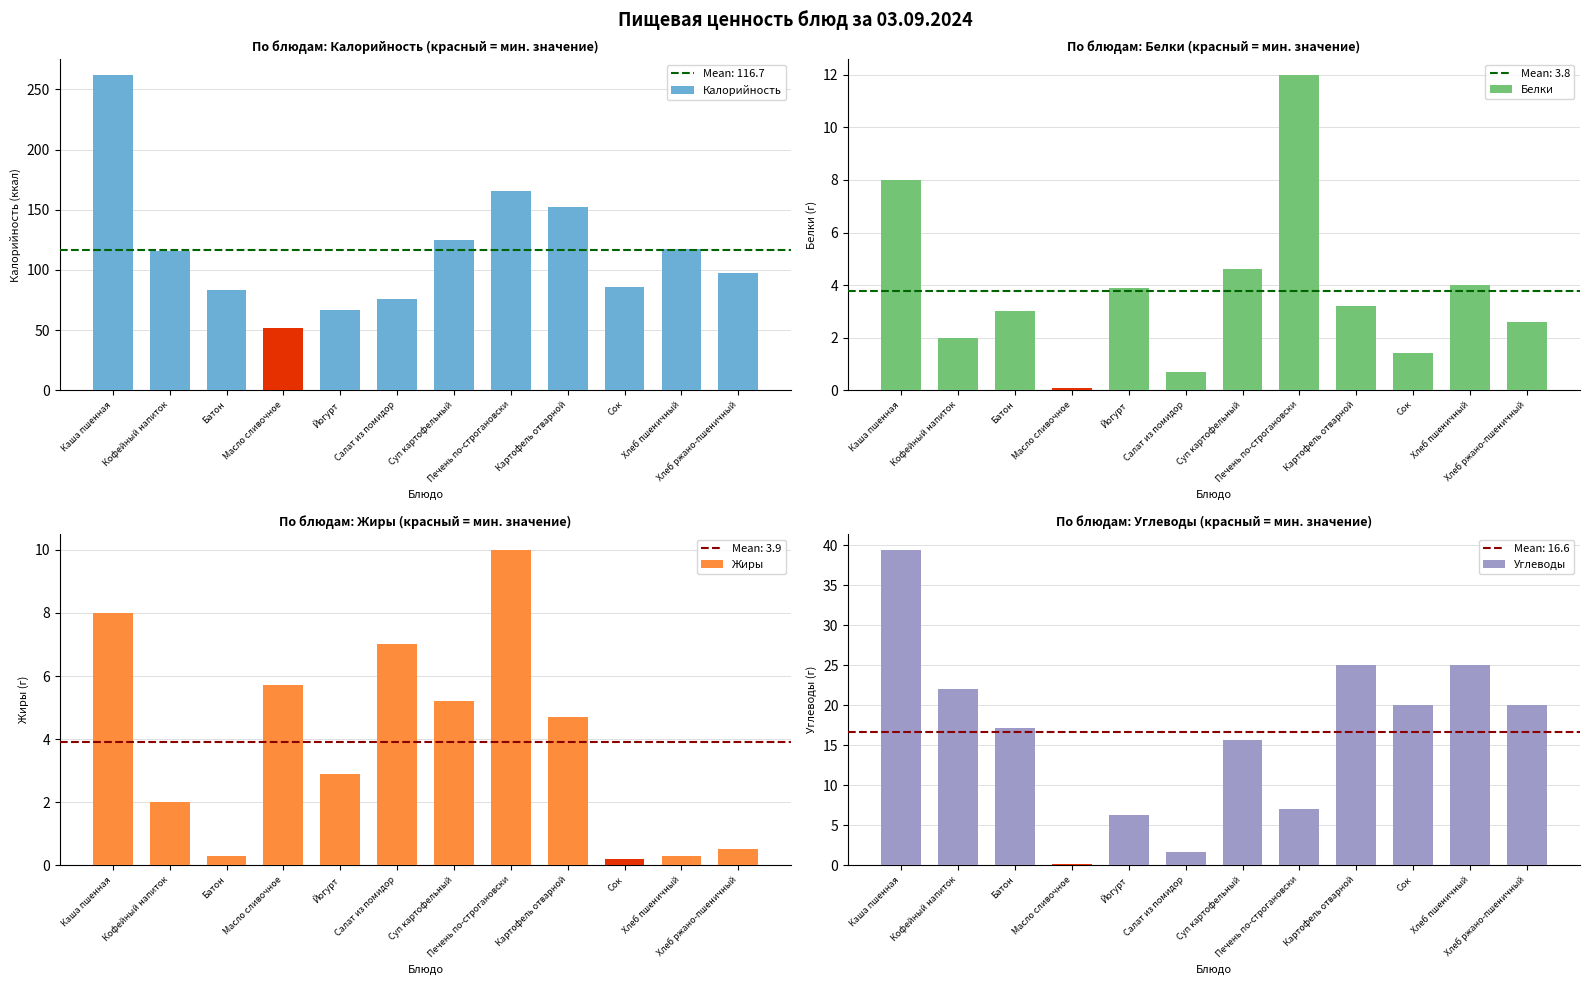

True or false: Жиры has a value of 2.0 at Салат из помидор.

False